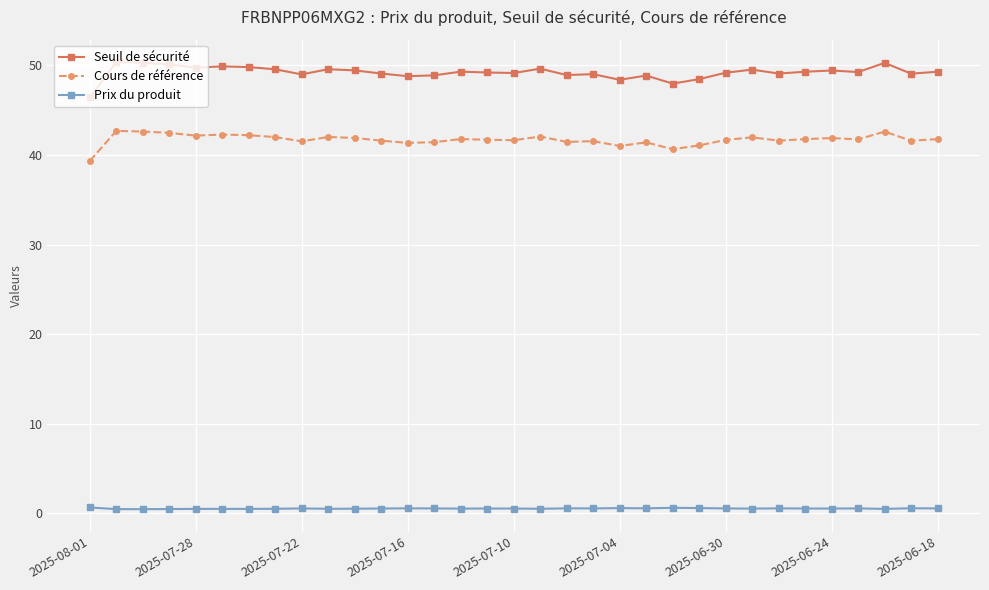

True or false: Seuil de sécurité has more than 1 interior local peaks.

True